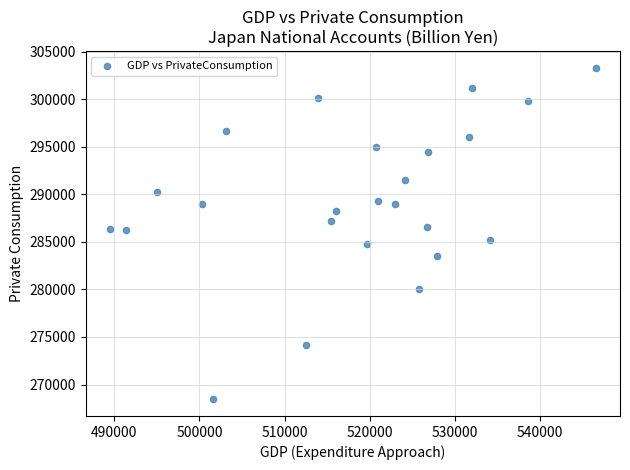

What is the range of Y values (max minus min)?

34855.8